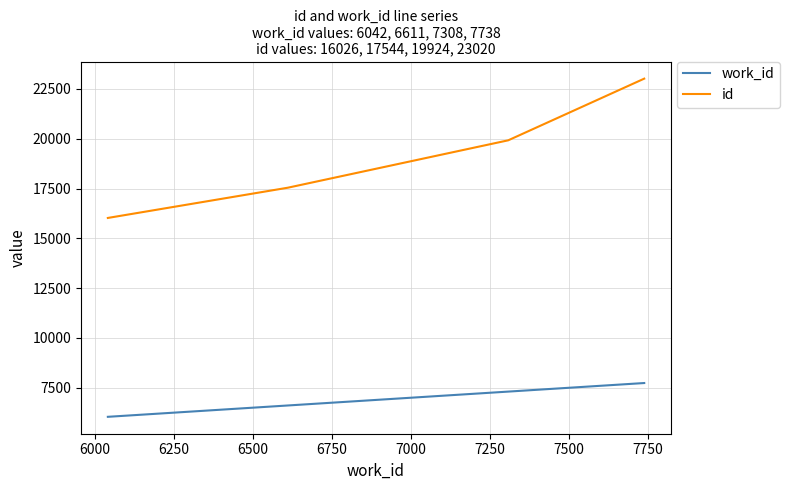

True or false: id has more than 0 points higher than both neighbors.

False